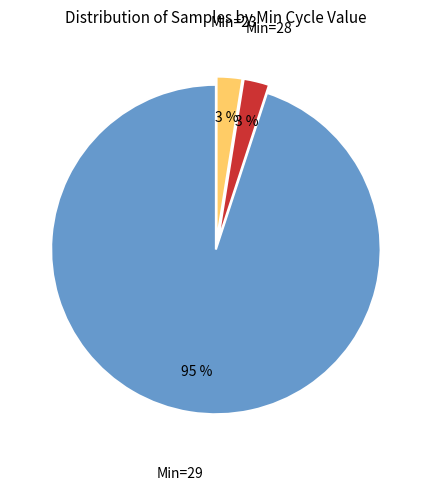

Is there a majority slice in this chart?

Yes